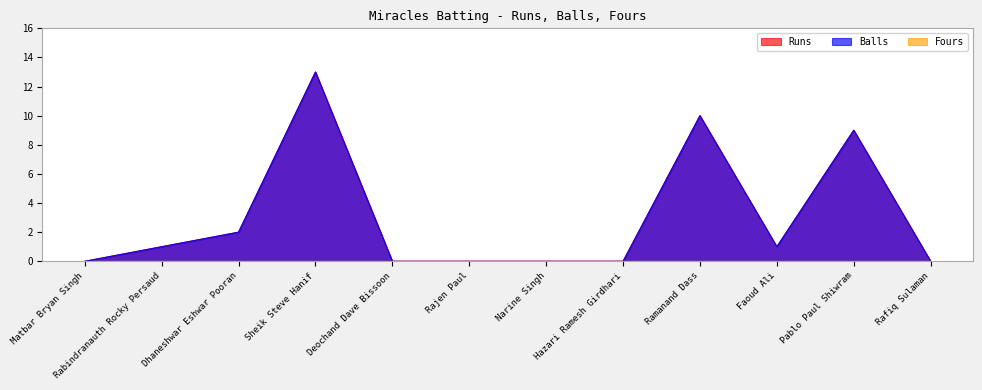

At Sheik Steve Hanif, list the series in order from largest to smallest.

Runs, Balls